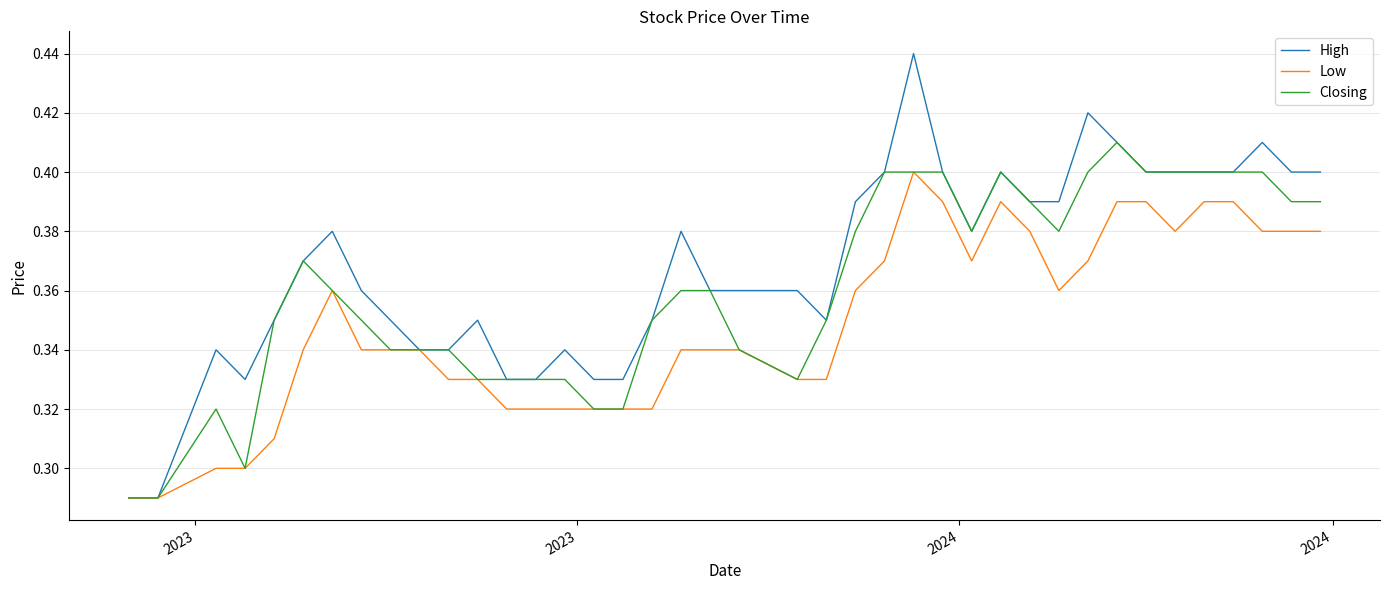

List the series in order of their peak value, highest first.

High, Closing, Low